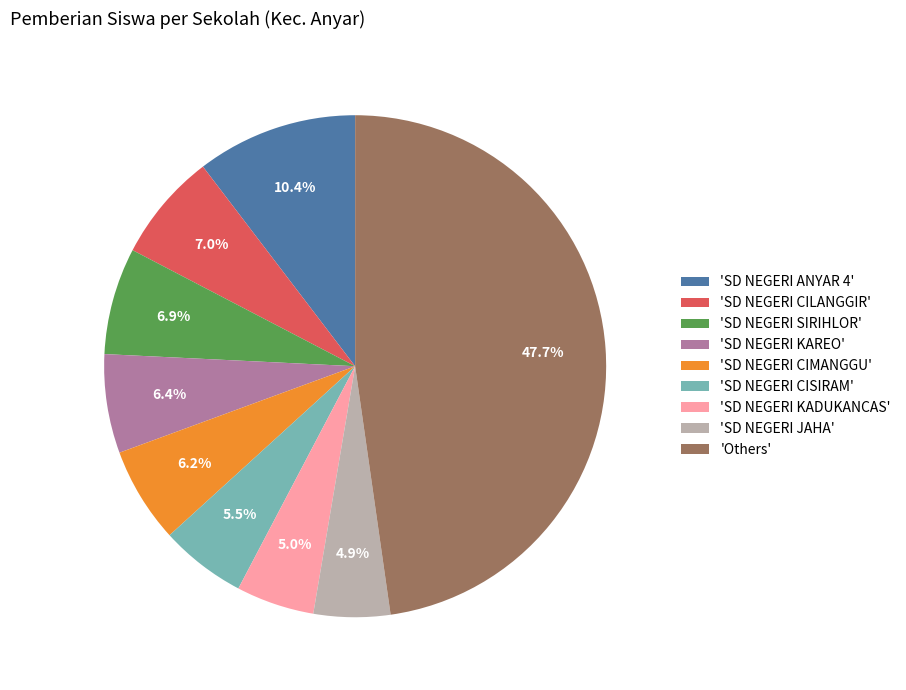

Which slice is the largest?

'Others'